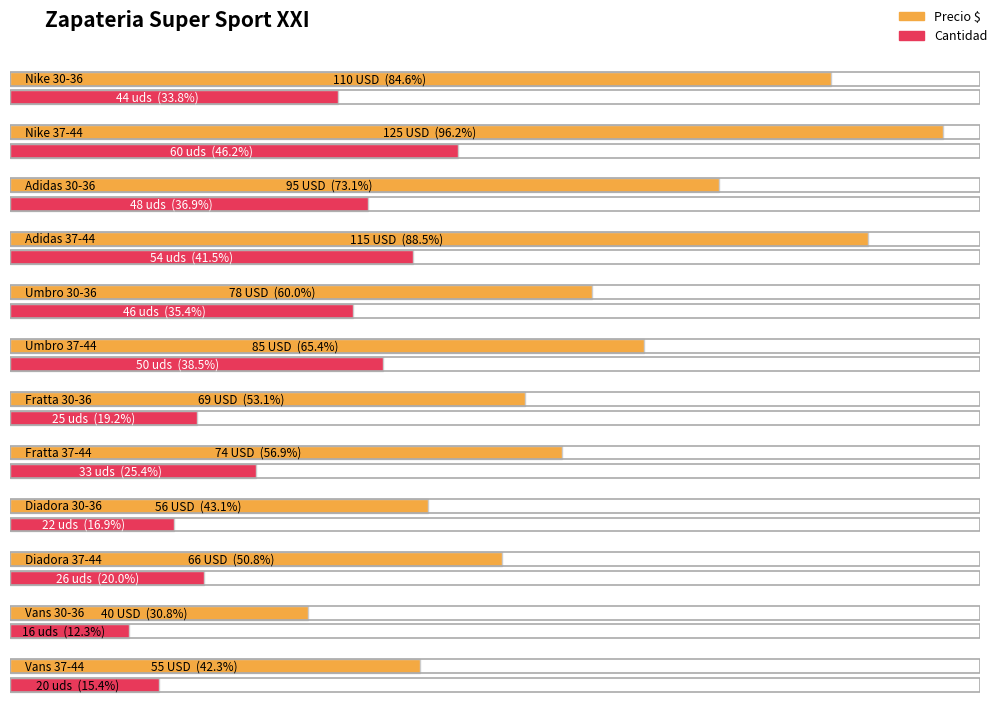

The Cantidad series shows 22 at Diadora 30-36. True or false?

True